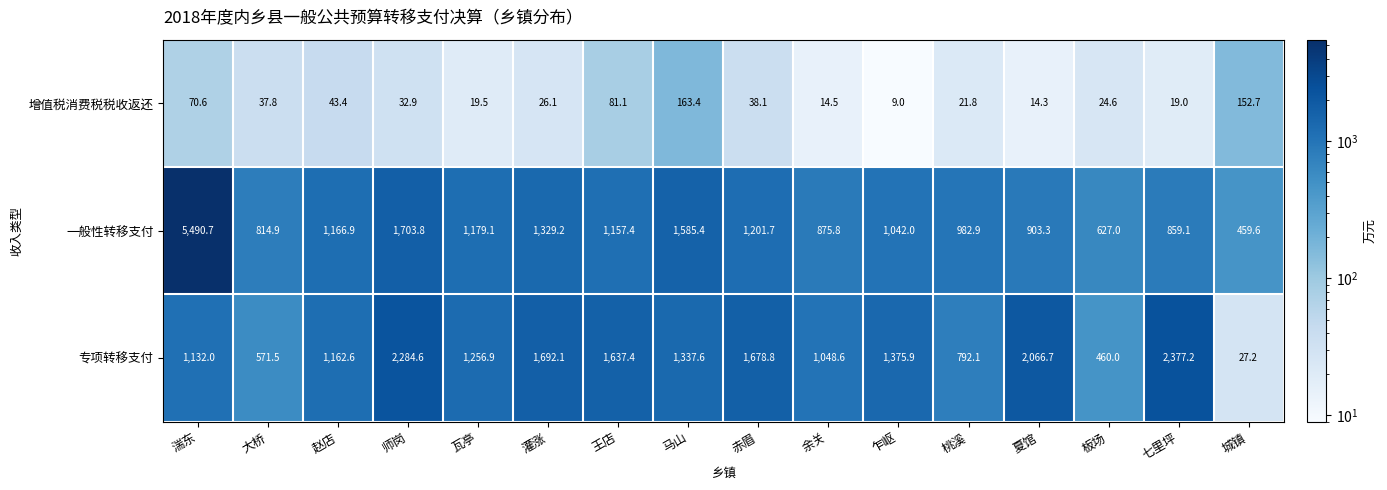

What is the difference between the highest and lowest values at 赵店?

1123.5